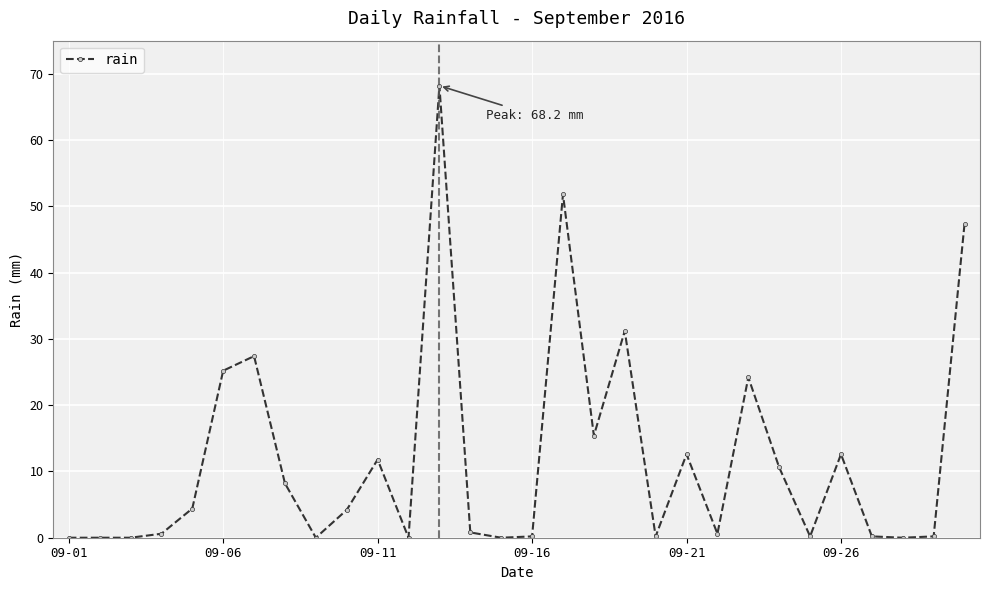

True or false: there are more than 0 points higher than both neighbors.

True